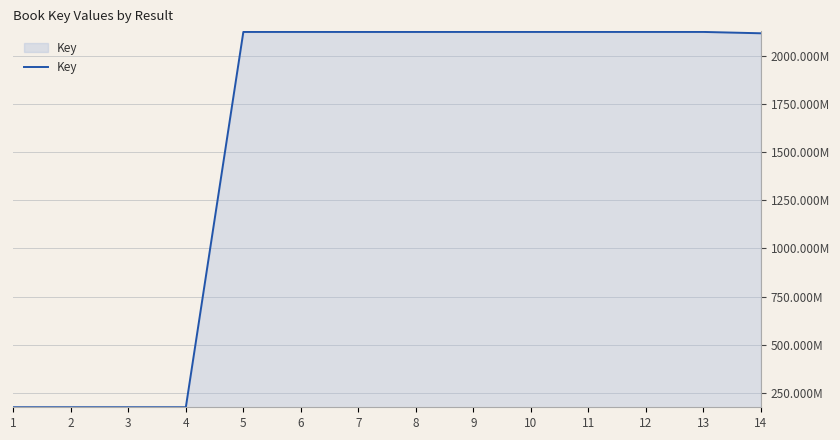

Which category has the highest value across all series?

11